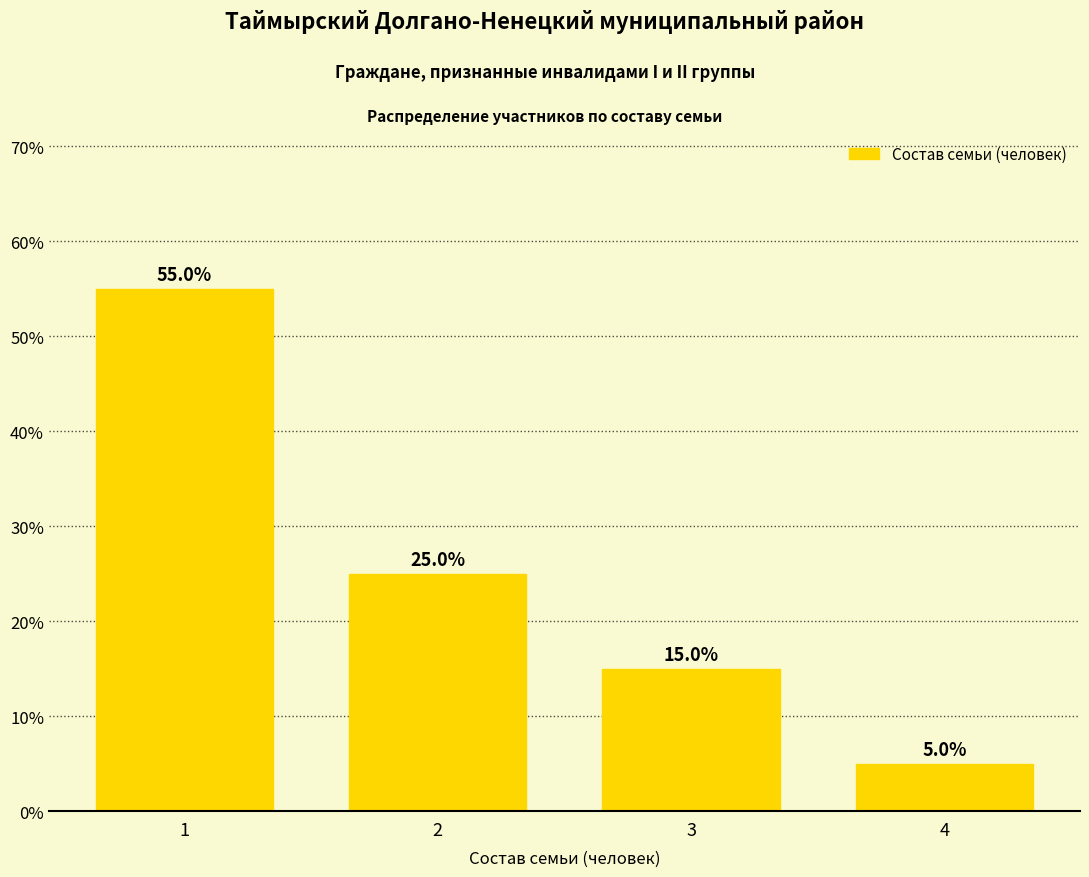

What value does the data have at 4?

5.0